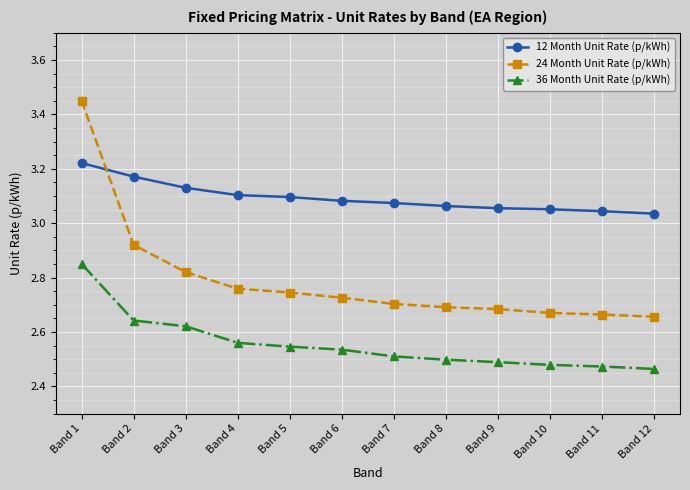

Where is 24 Month Unit Rate (p/kWh) nearest to the value 3?

Band 2